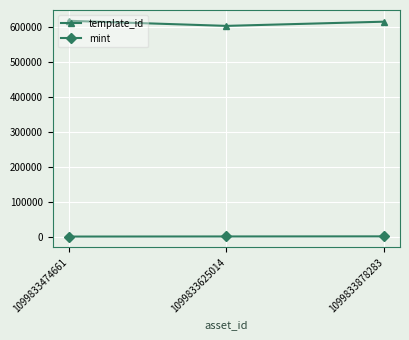

Which series has the largest total across all categories?

template_id